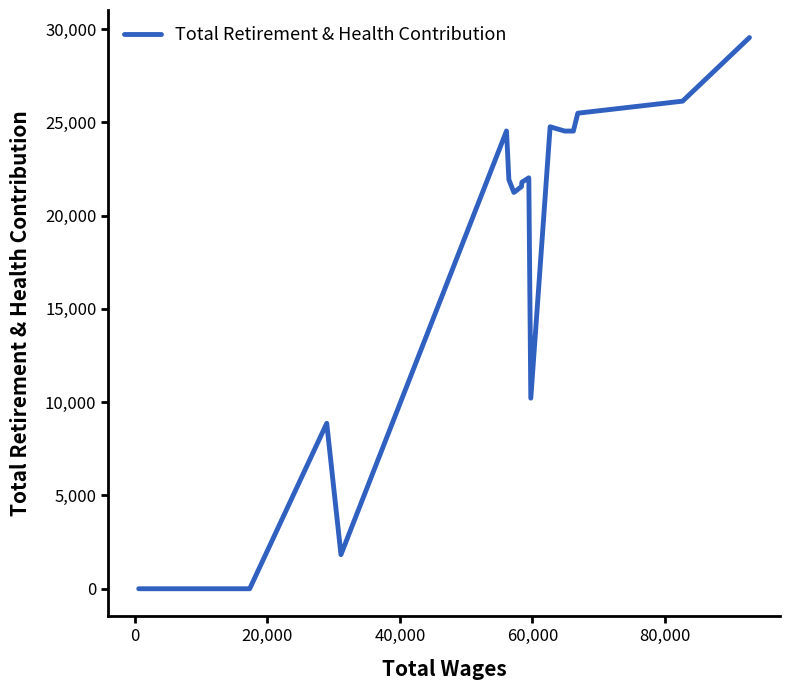

What is the maximum value shown in the chart?

29541